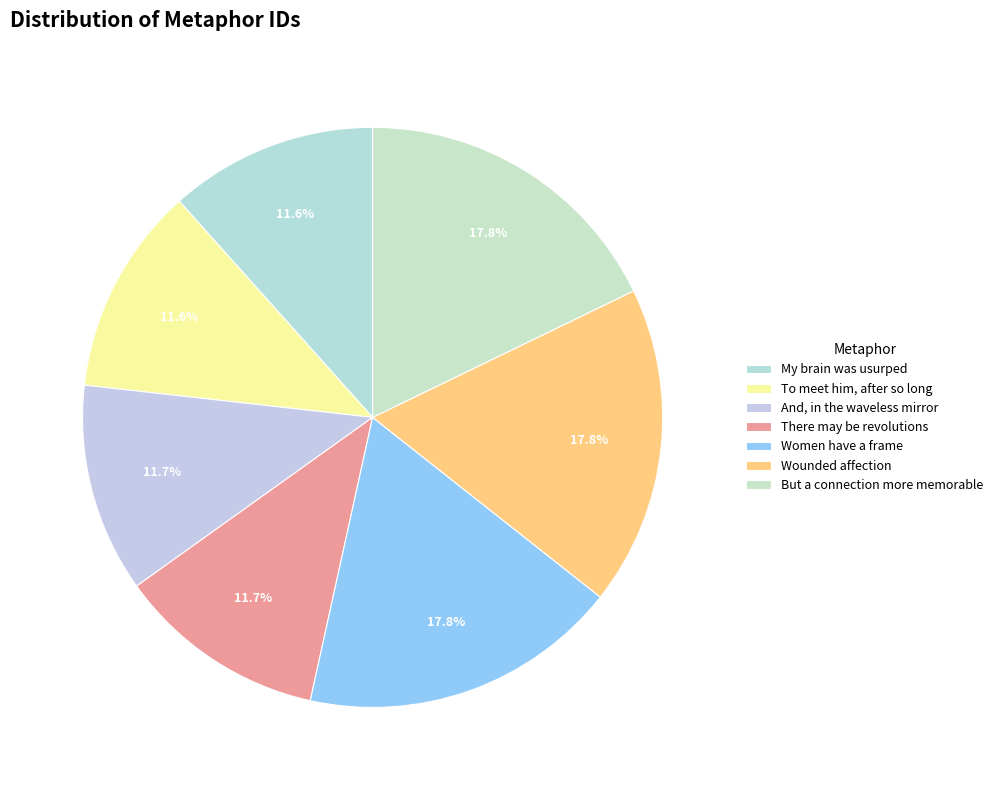

To the nearest percent, what is the combined percentage of Women have a frame and Wounded affection?

36%